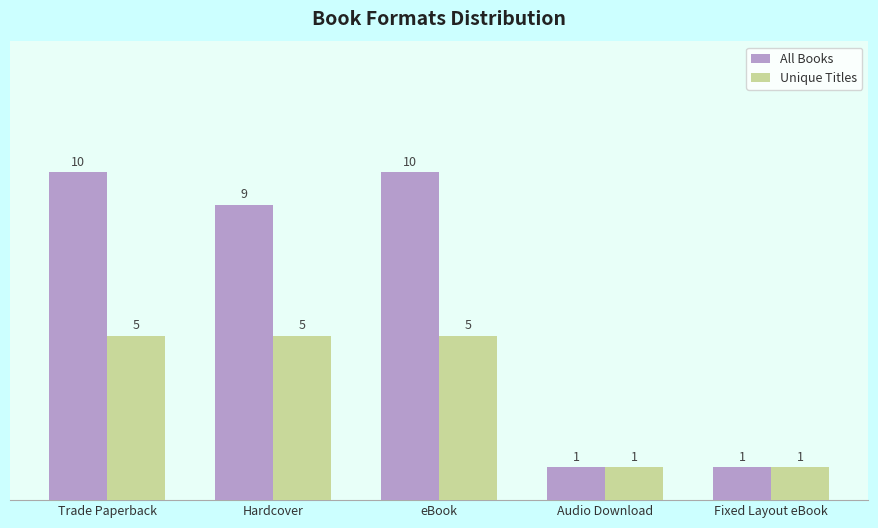

Reading left to right, extract all data points from this chart.

All Books: Trade Paperback=10	Hardcover=9	eBook=10	Audio Download=1	Fixed Layout eBook=1
Unique Titles: Trade Paperback=5	Hardcover=5	eBook=5	Audio Download=1	Fixed Layout eBook=1